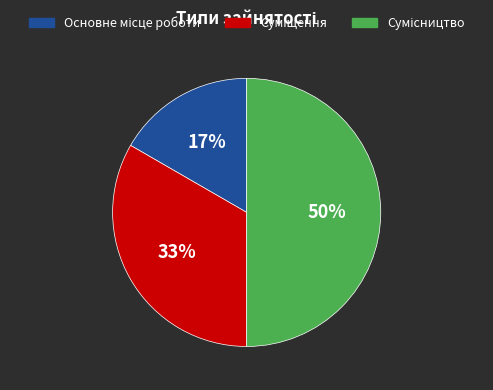

Which category has the smallest portion of the pie?

Основне місце роботи